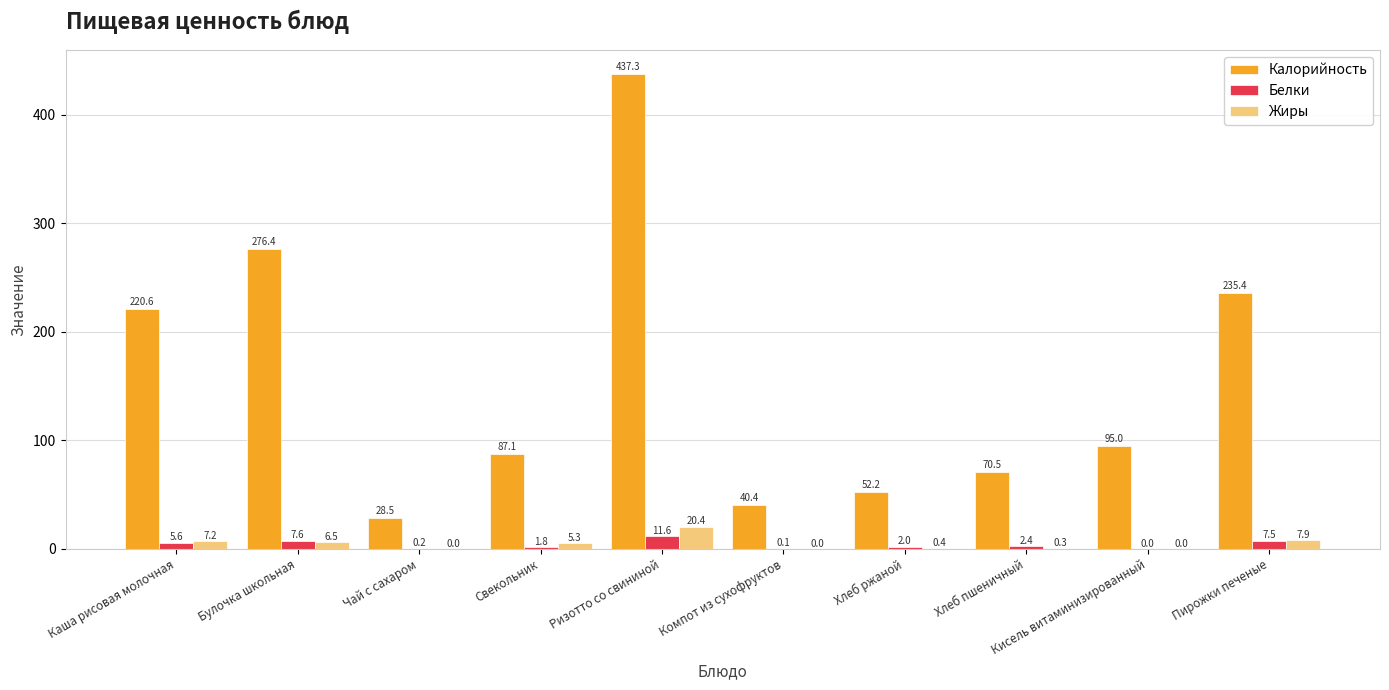

Between Ризотто со свининой and Хлеб ржаной, which series saw the biggest shift?

Калорийность